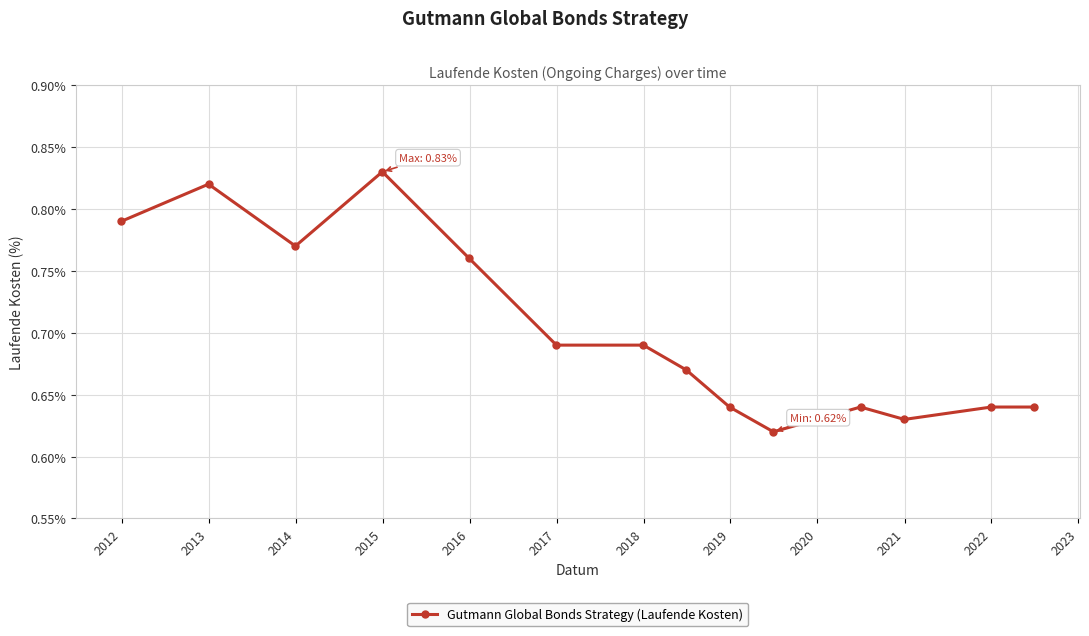

How many lines are shown in the chart?

1